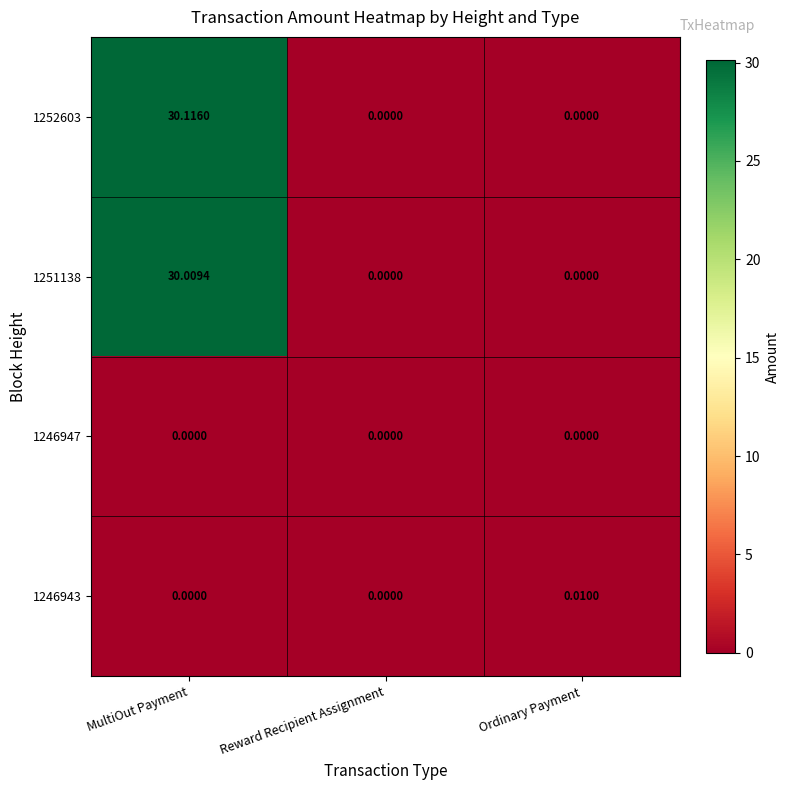

At which label does 1246943 reach its peak?

Ordinary Payment